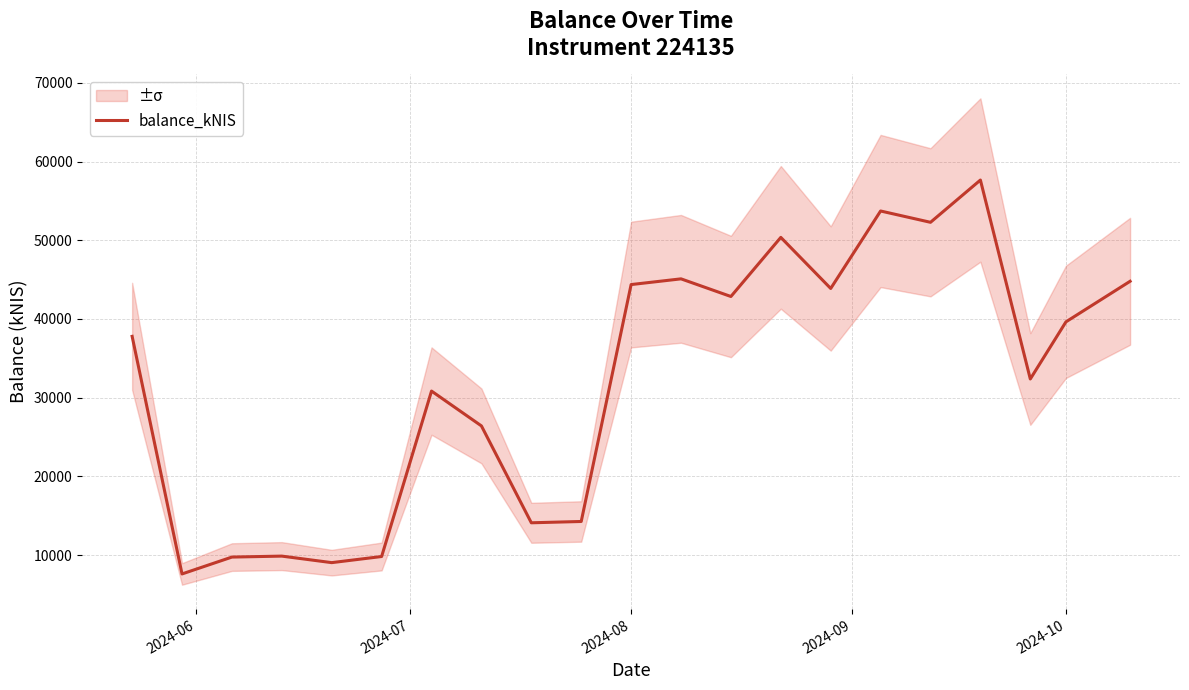

What is the value of the 3rd point from the left?

9747.9